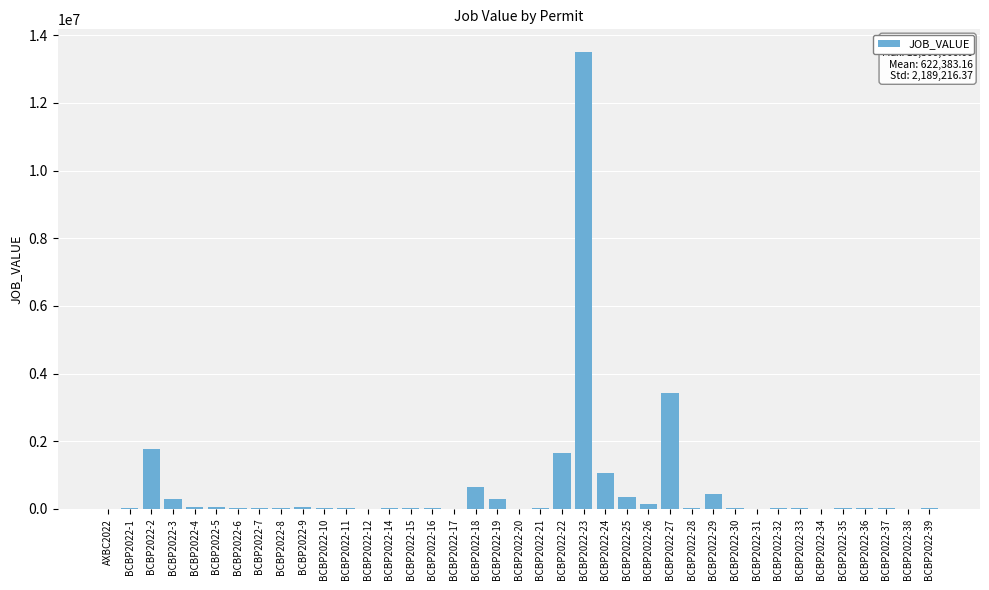

What is the sum of all values?

24272943.1